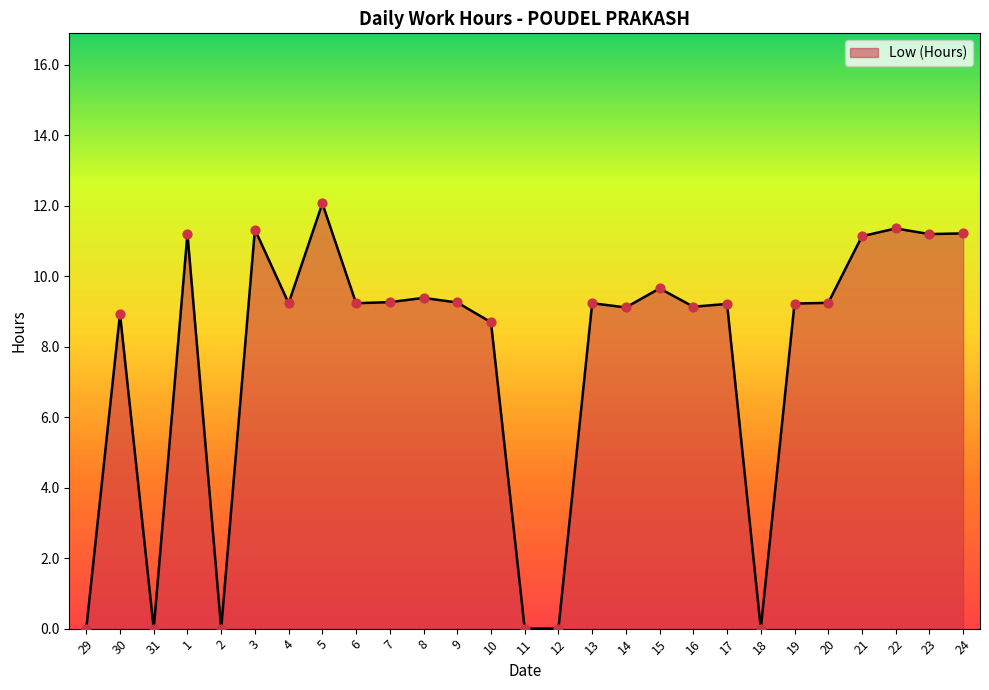

Approximately how many times larger is the value at 4 compared to 3?

0.8